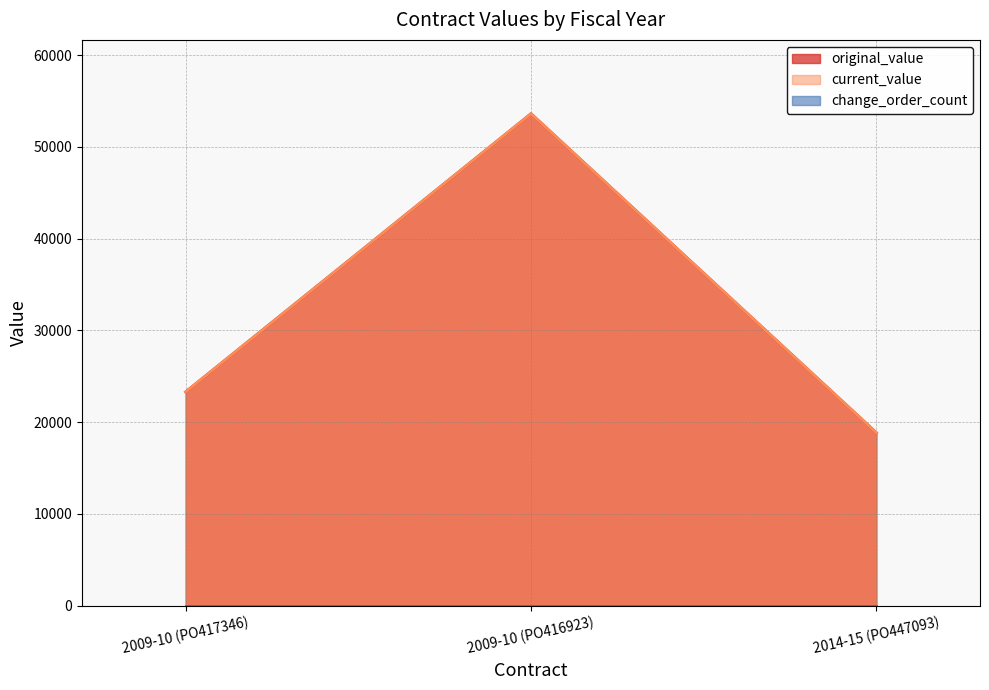

What is the total value across all series at 2009-10 (PO416923)?

107256.0